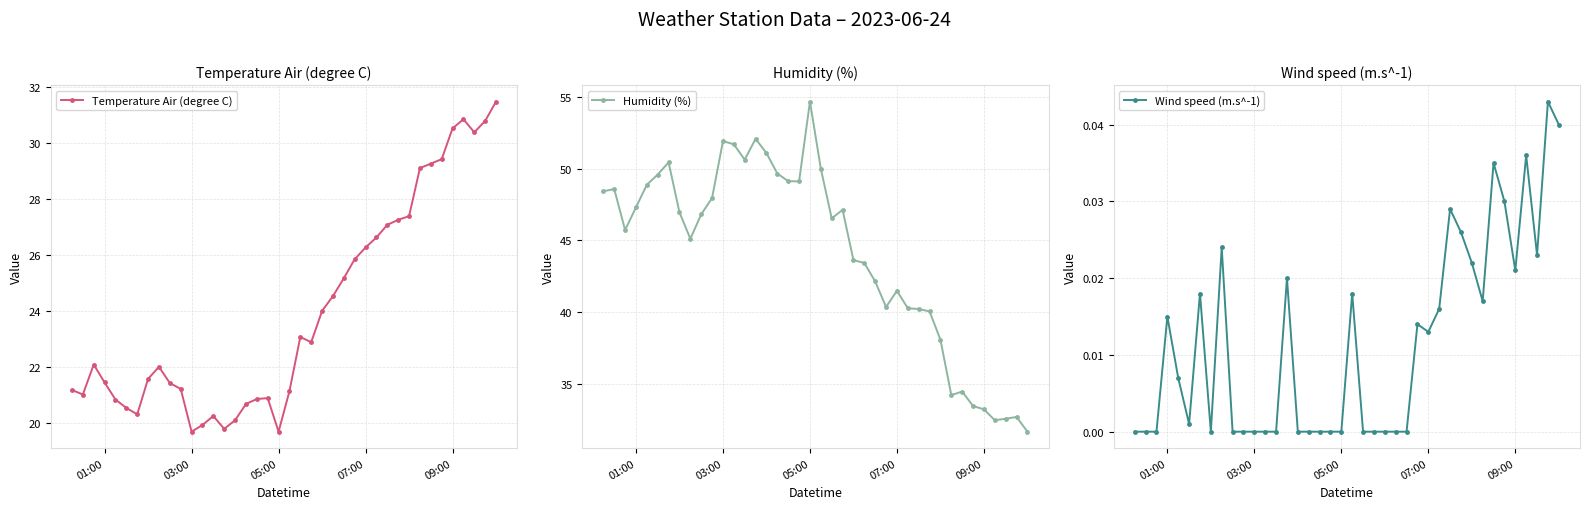

The Temperature Air (degree C) series shows 13.0 at 03:00. True or false?

False